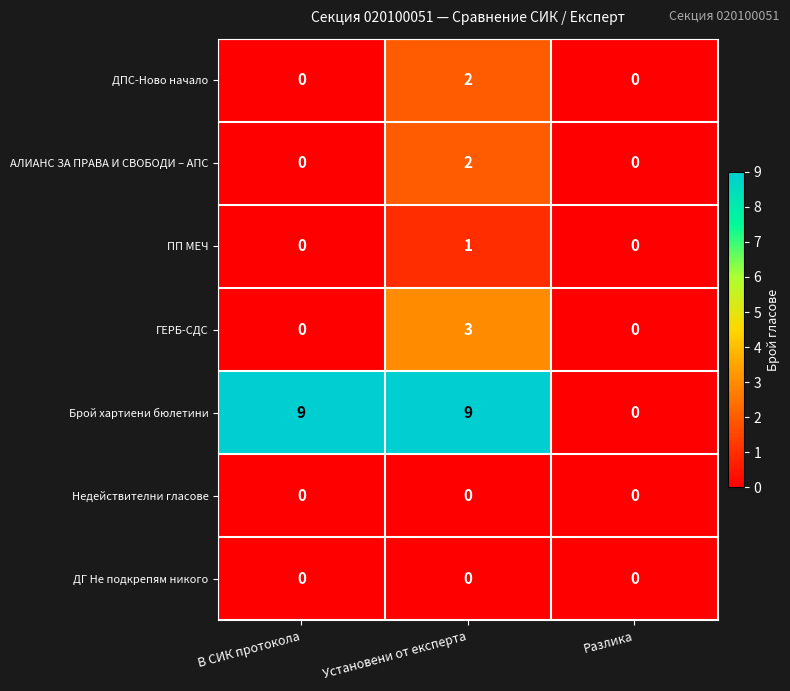

Which series has the largest range (max minus min)?

Брой хартиени бюлетини